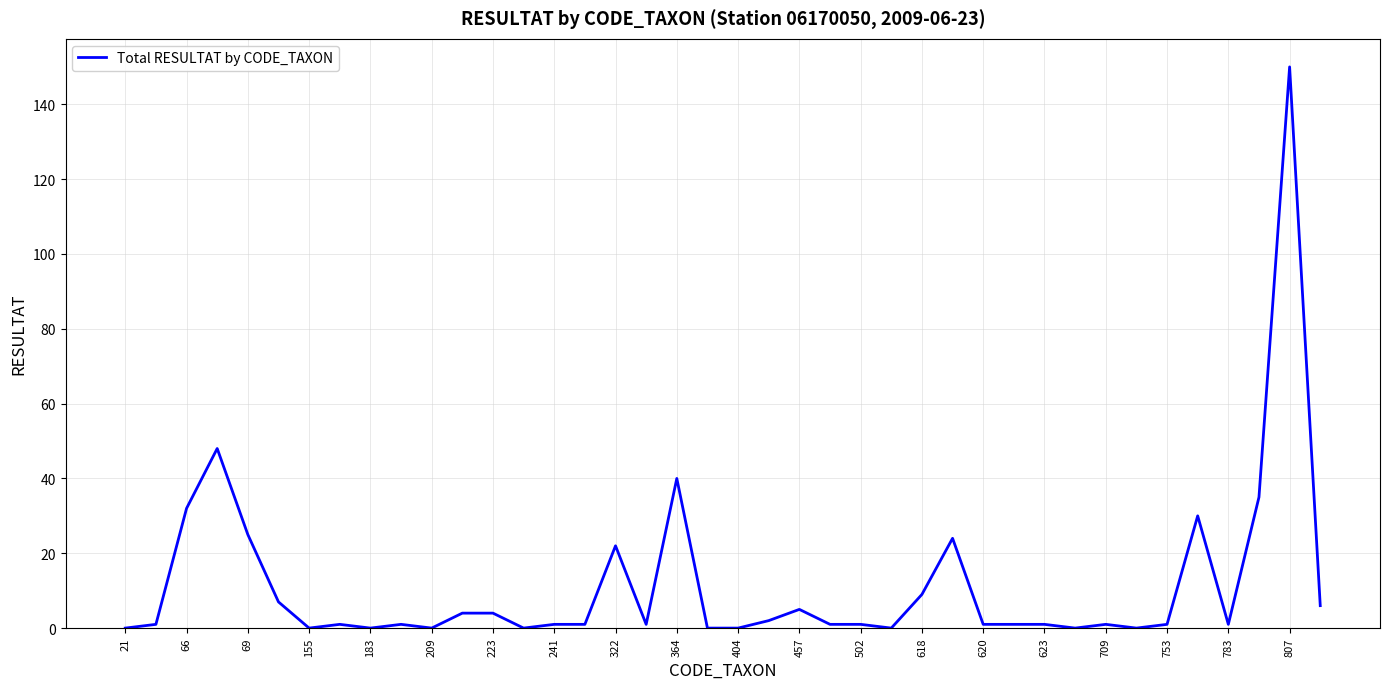

What is the average value?

11